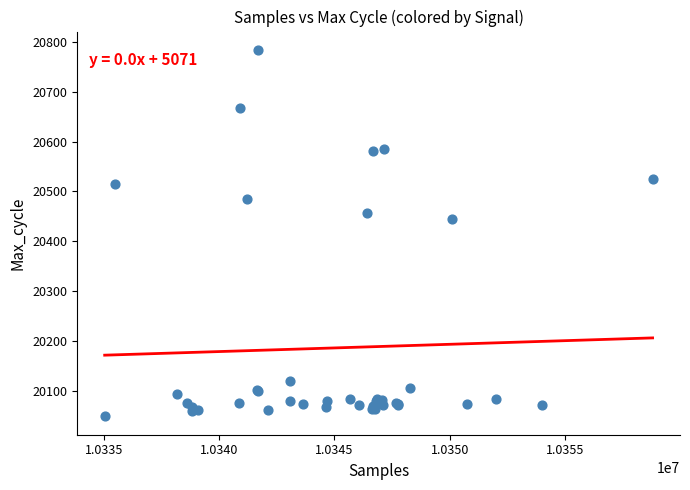

What Y value in the scatter plot is closest to 20416?

20444